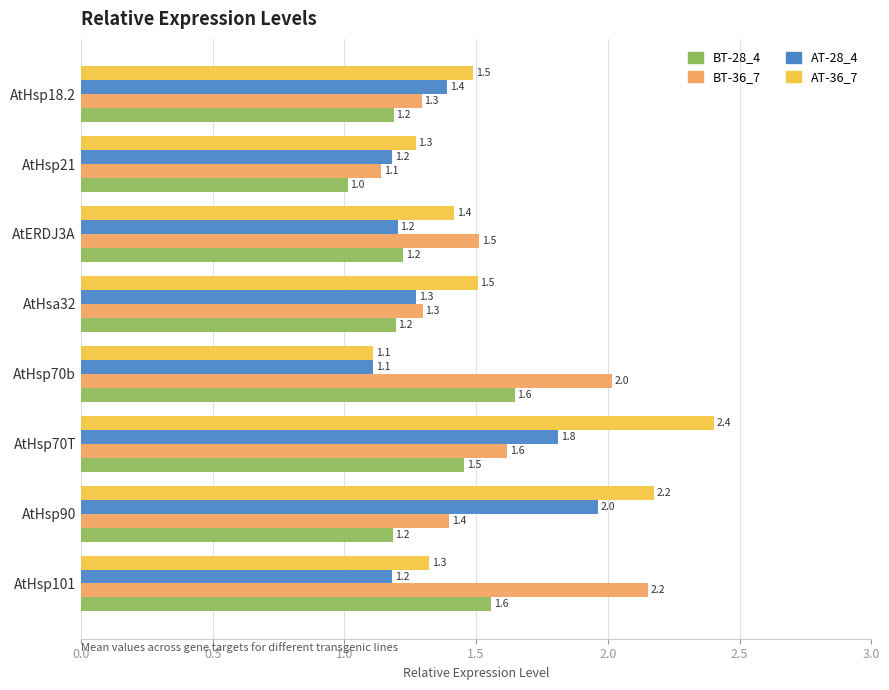

At which category is the sum across all series the highest?

AtHsp70T